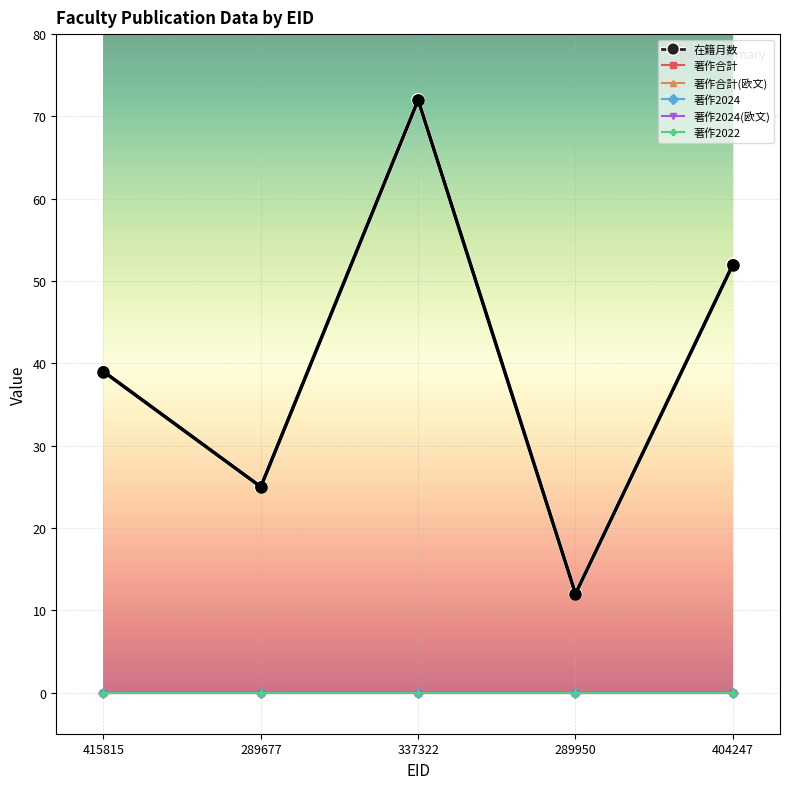

Count the 在籍月数 values in the range 25 to 52.

3